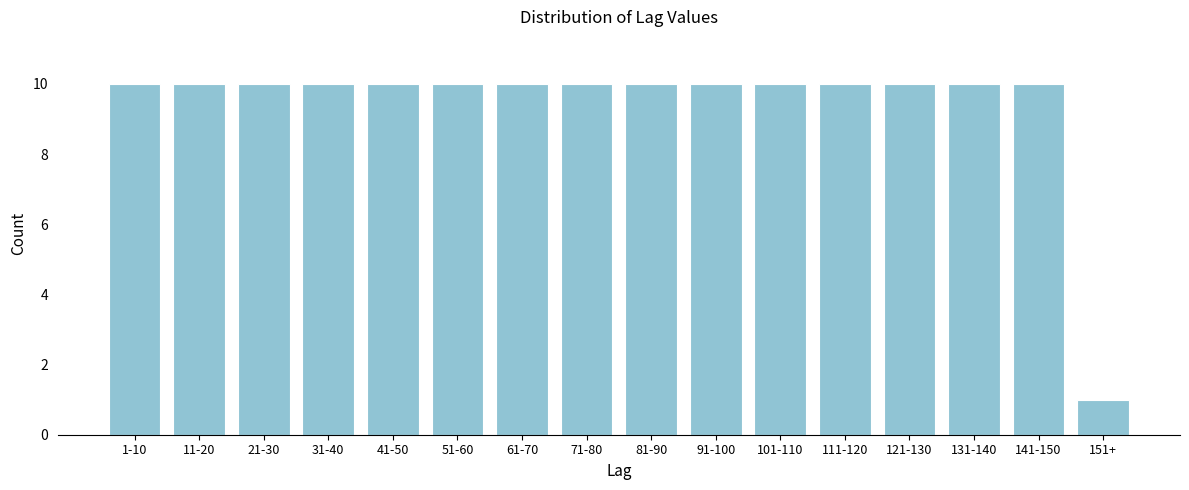

Reading left to right, what are all the values shown in this chart?

10	10	10	10	10	10	10	10	10	10	10	10	10	10	10	1